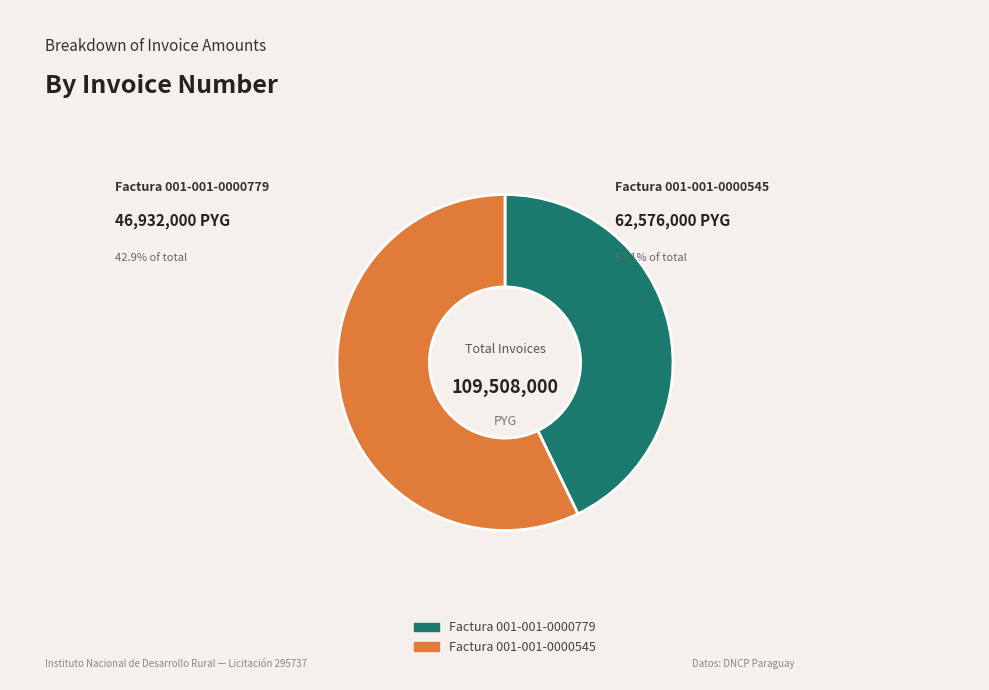

Is it true that Factura 001-001-0000545 is 70% of the pie?

False